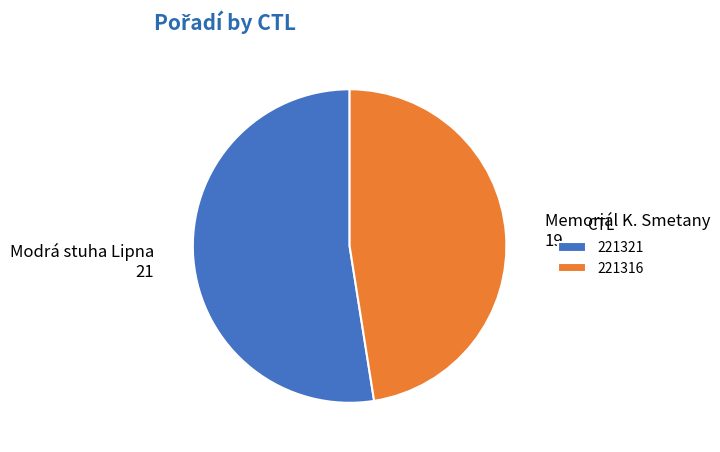

Which has a higher value, 221316 or 221321?

221321